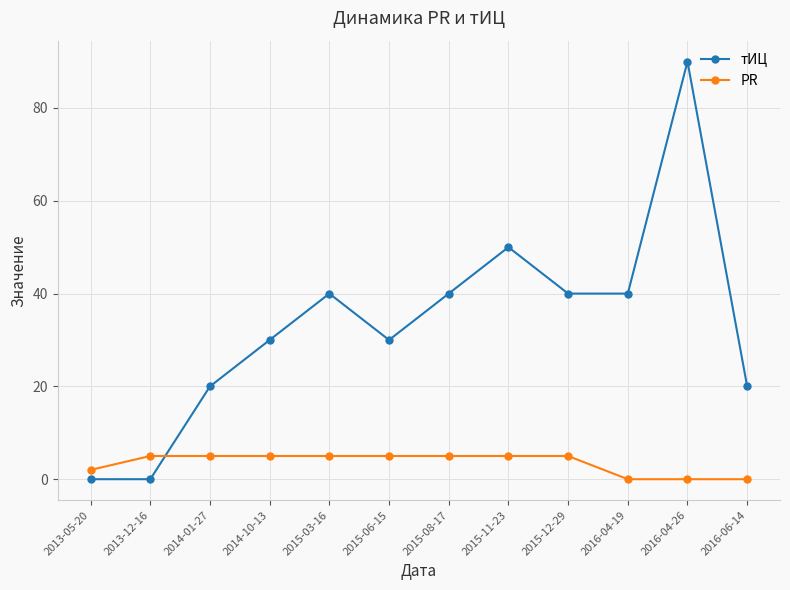

Reading left to right, list all the values displayed in this chart.

тИЦ: 2013-05-20=0	2013-12-16=0	2014-01-27=20	2014-10-13=30	2015-03-16=40	2015-06-15=30	2015-08-17=40	2015-11-23=50	2015-12-29=40	2016-04-19=40	2016-04-26=90	2016-06-14=20
PR: 2013-05-20=2	2013-12-16=5	2014-01-27=5	2014-10-13=5	2015-03-16=5	2015-06-15=5	2015-08-17=5	2015-11-23=5	2015-12-29=5	2016-04-19=0	2016-04-26=0	2016-06-14=0